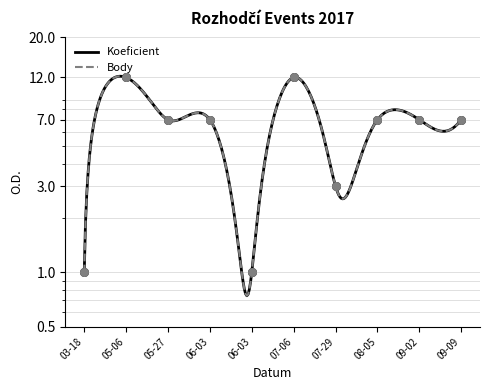

What are all the series names shown in the legend?

Koeficient, Body